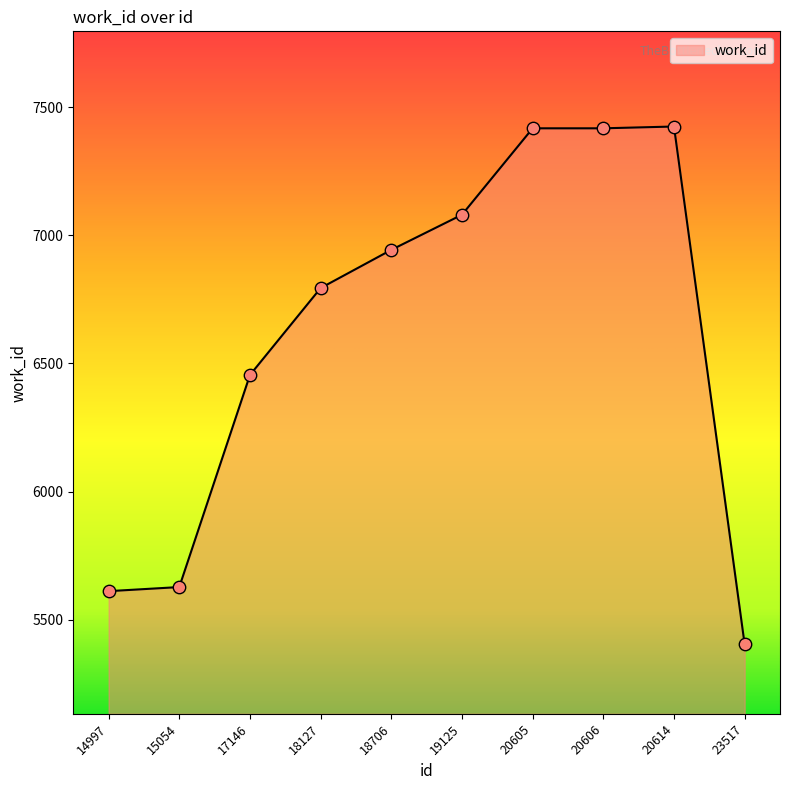

Approximately how many times larger is the value at 18706 compared to 23517?

1.3